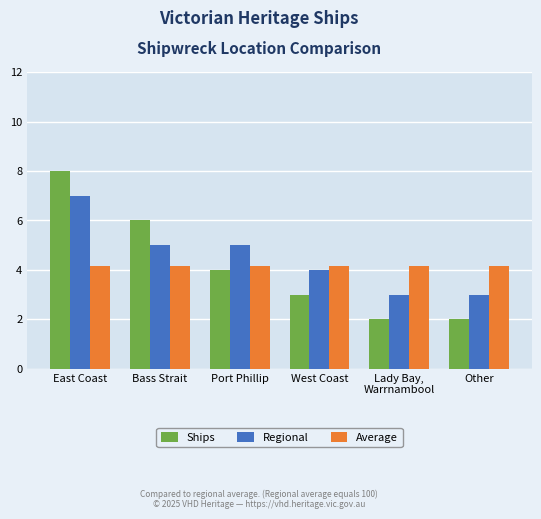

Which series has the largest range (max minus min)?

Ships